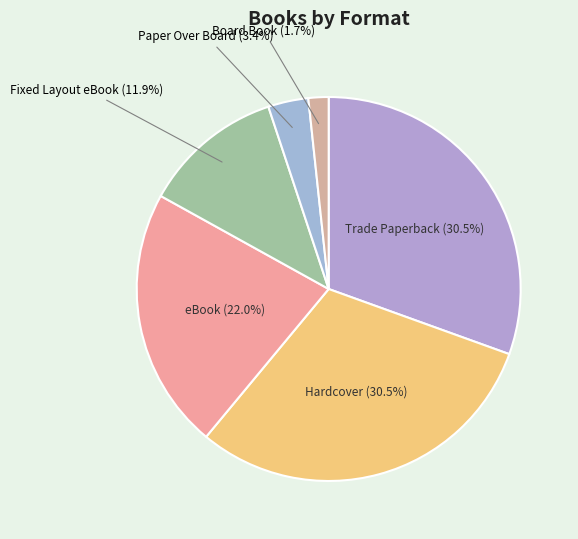

How many slices are in this pie chart?

6